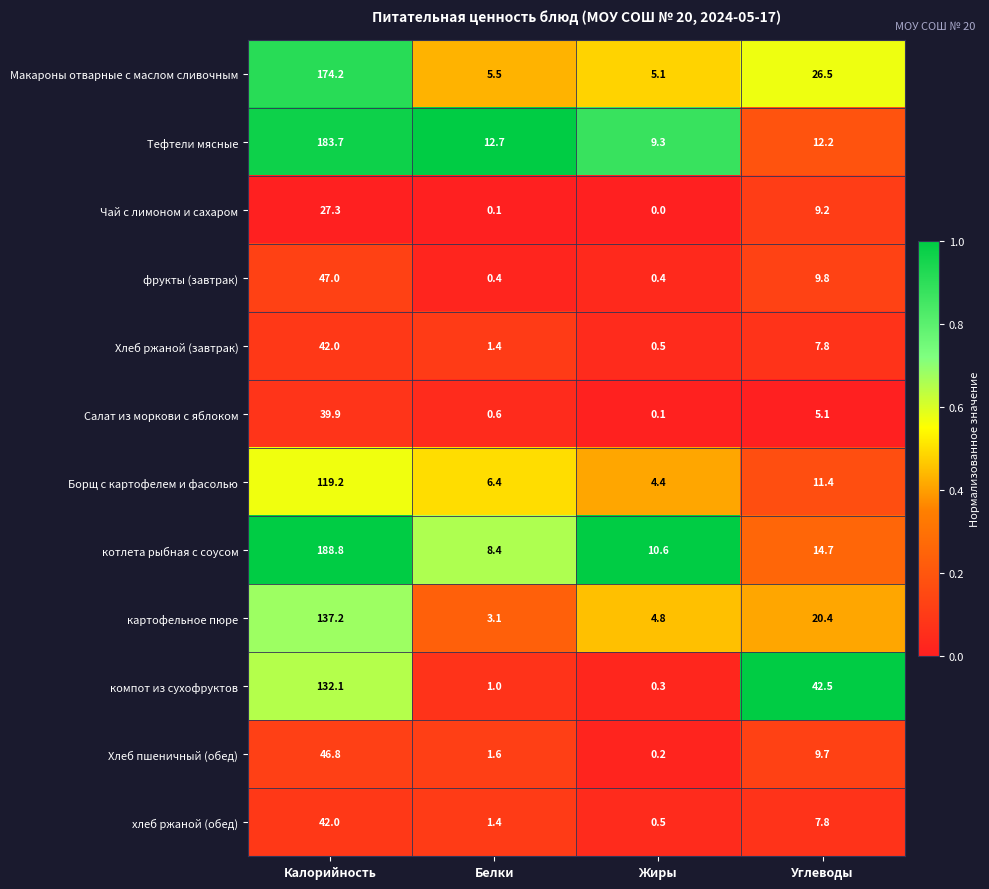

What is the sum of the Борщ с картофелем и фасолью values at Белки and Калорийность?

125.6